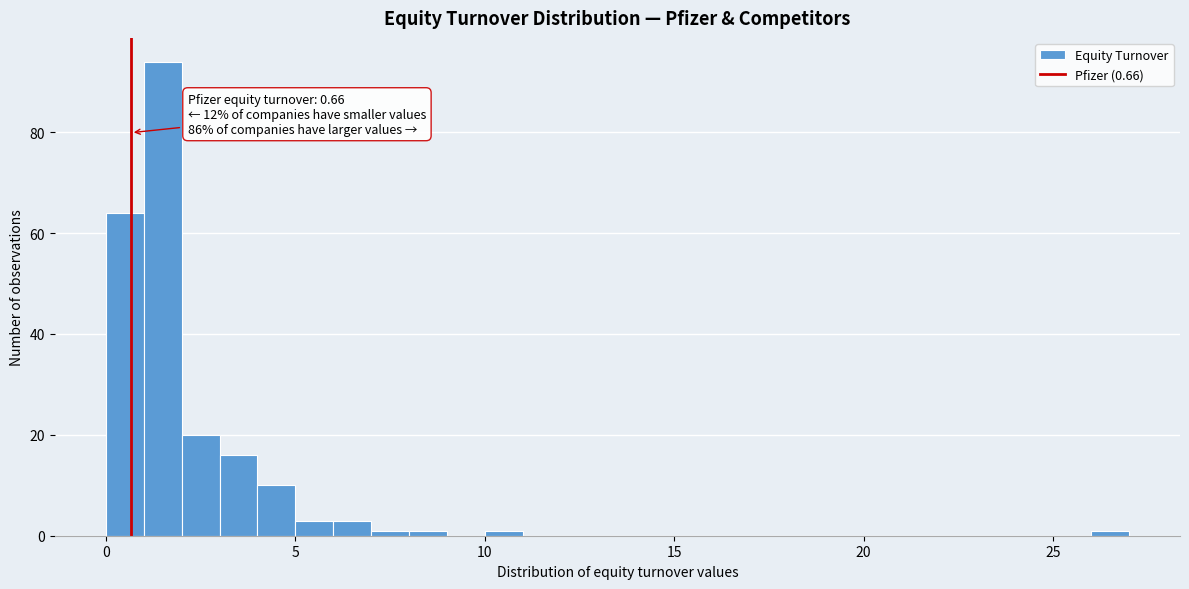

Around what value on the x-axis is the tallest bar? Give the approximate position of its centre, as read against the axis.

1.5